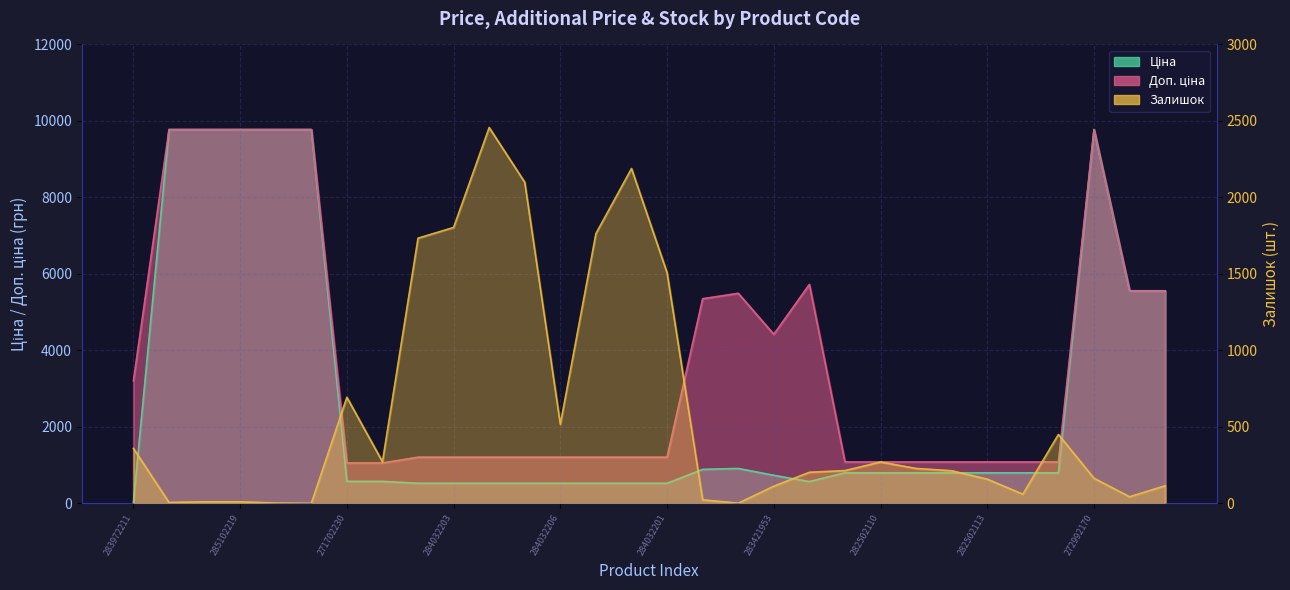

What is the average value of the Ціна series?

2797.3